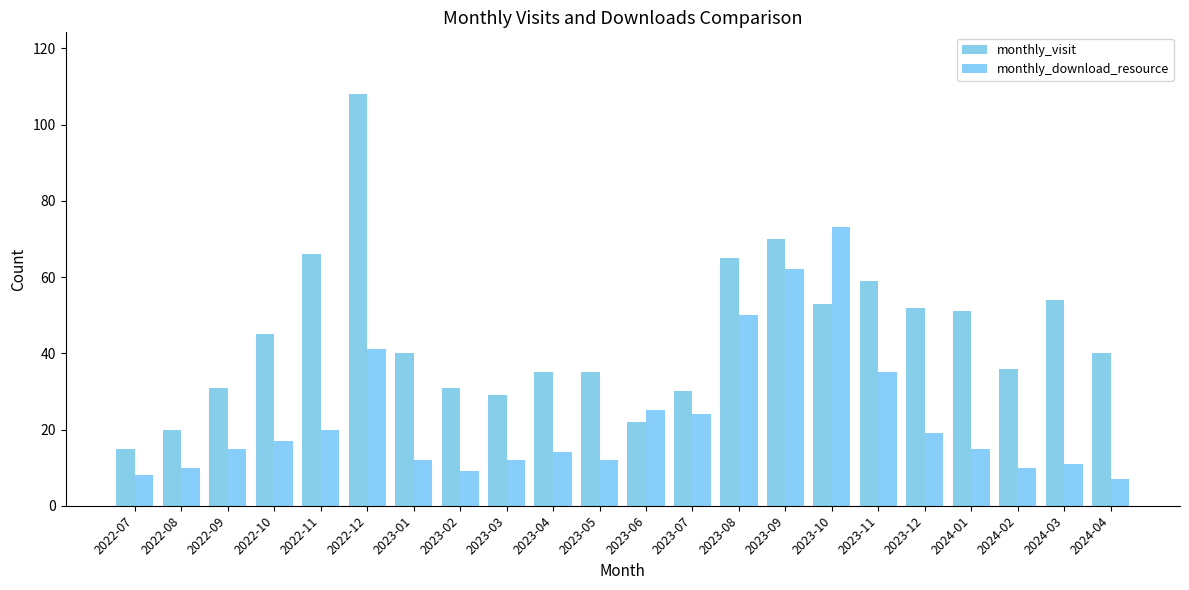

Count the number of data series in this chart.

2